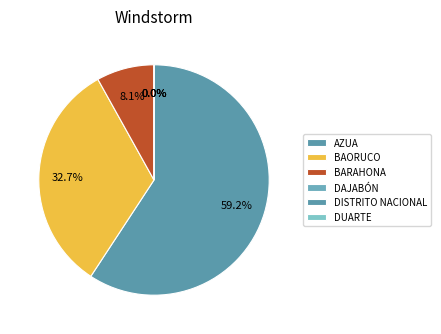

How many segments does this pie chart have?

6